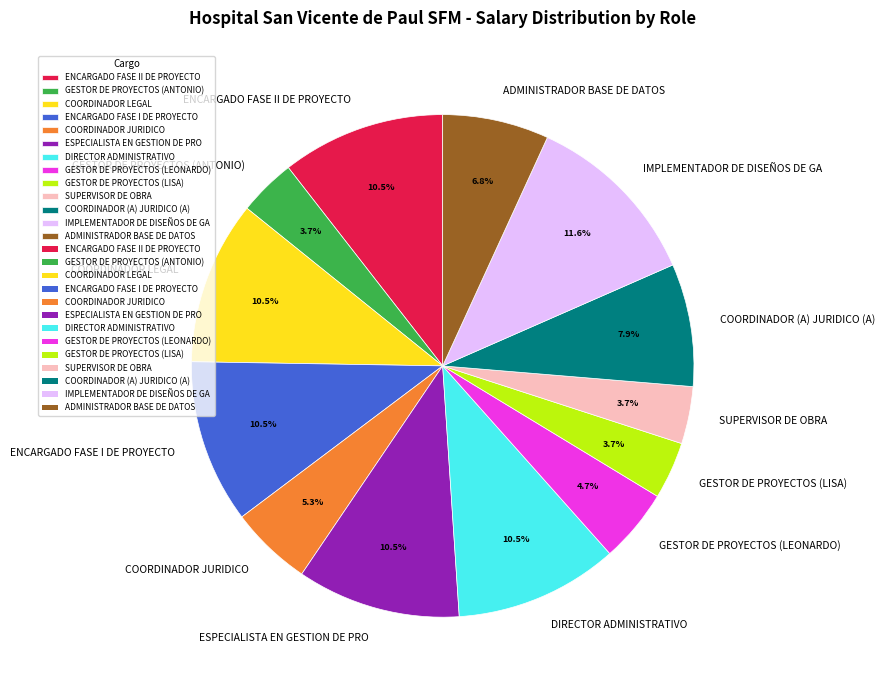

Is it true that ESPECIALISTA EN GESTION DE PRO is 3% of the pie?

False